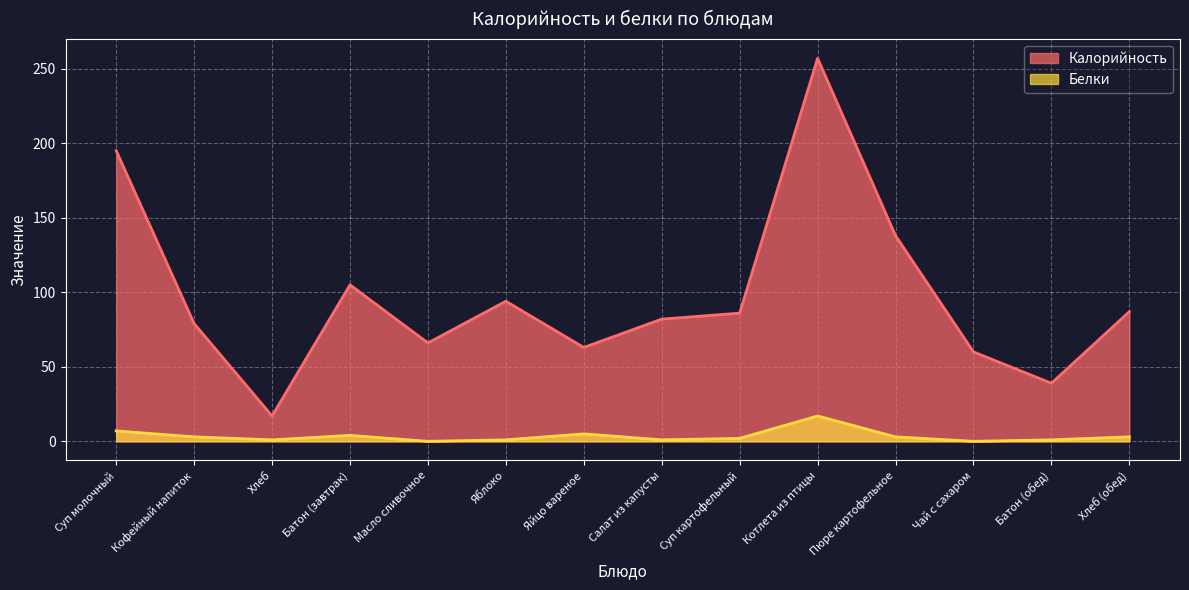

Which series has the largest range (max minus min)?

Калорийность